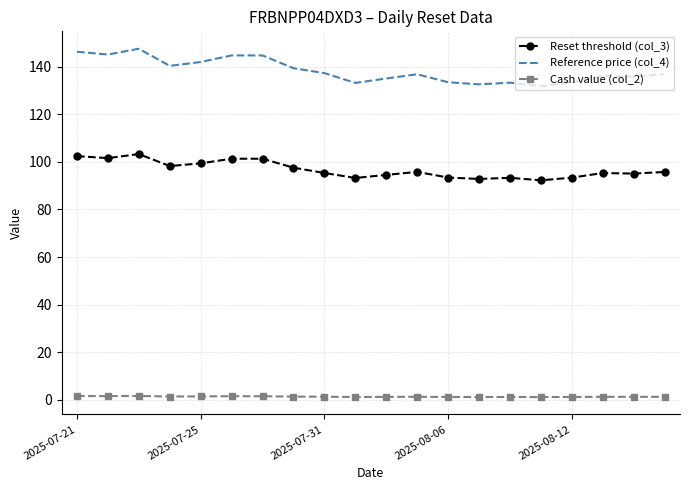

Rank the series by their average value, from lowest to highest.

Cash value (col_2), Reset threshold (col_3), Reference price (col_4)